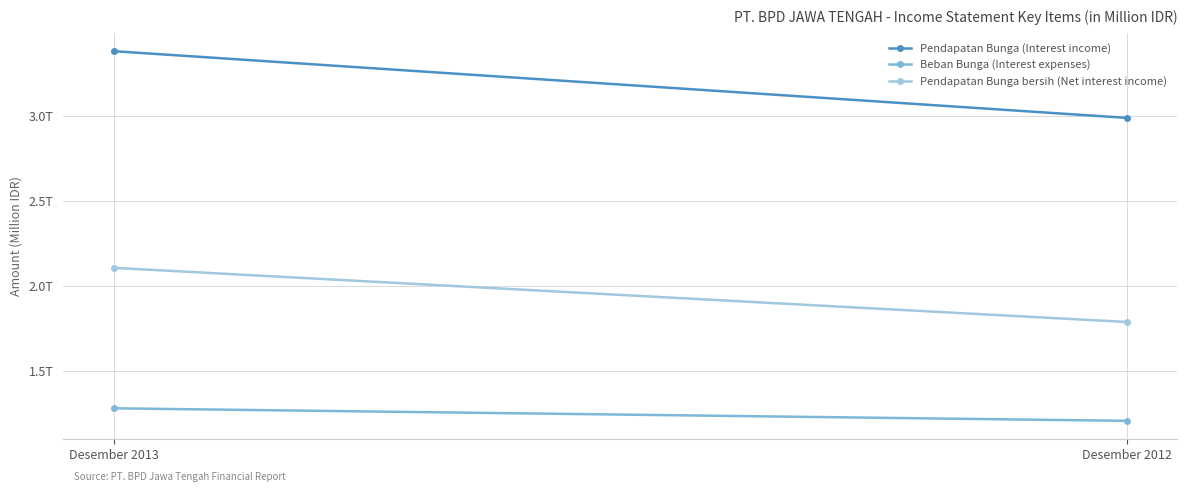

Is the value of Pendapatan Bunga bersih (Net interest income) at Desember 2012 greater than the value of Pendapatan Bunga (Interest income) at Desember 2013?

No